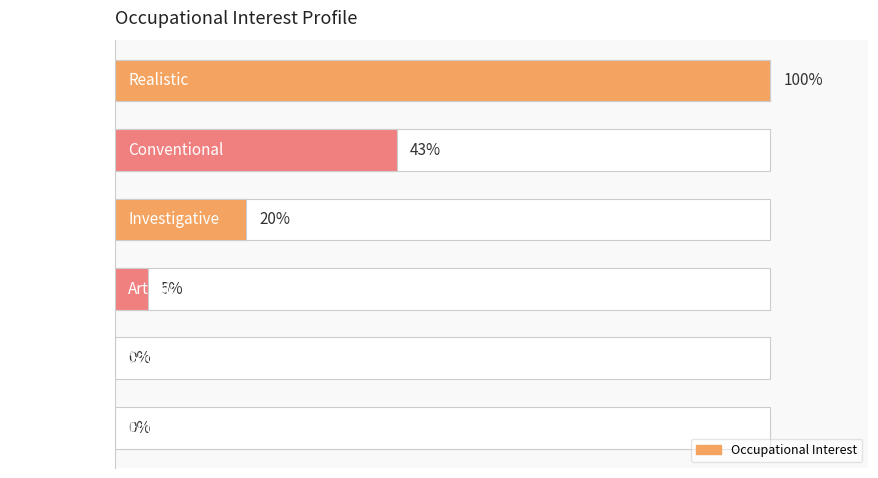

Where is the data nearest to the value 50?

Conventional